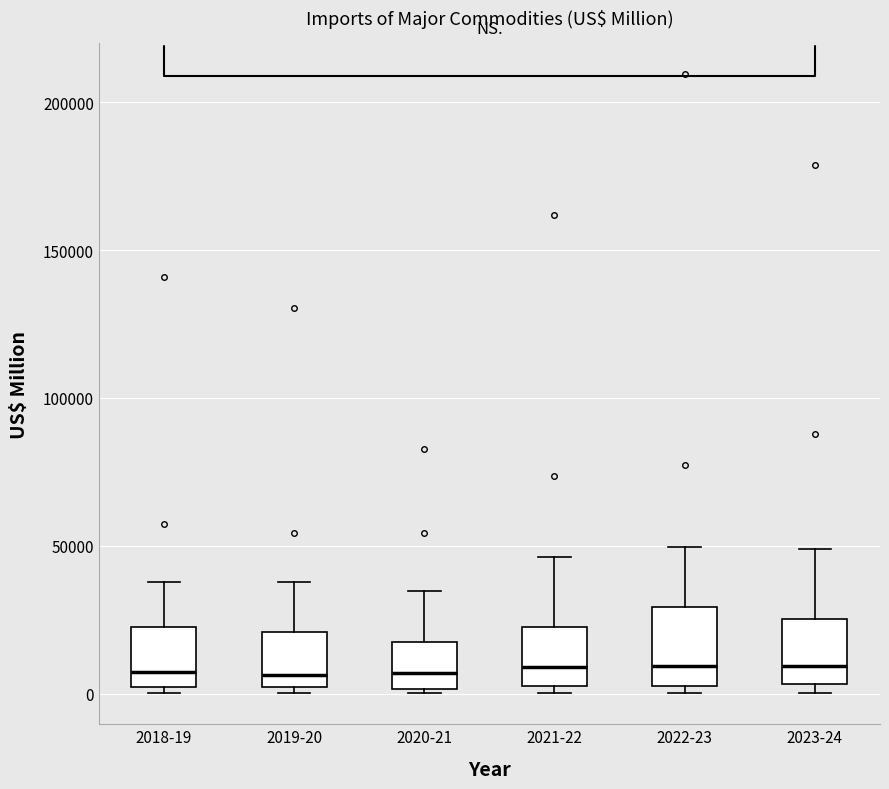

Where does the median line of the box for 2019-20 sit on the y-axis? The values are not printed on the chart, so give them approximately, as read against the axis.

5000